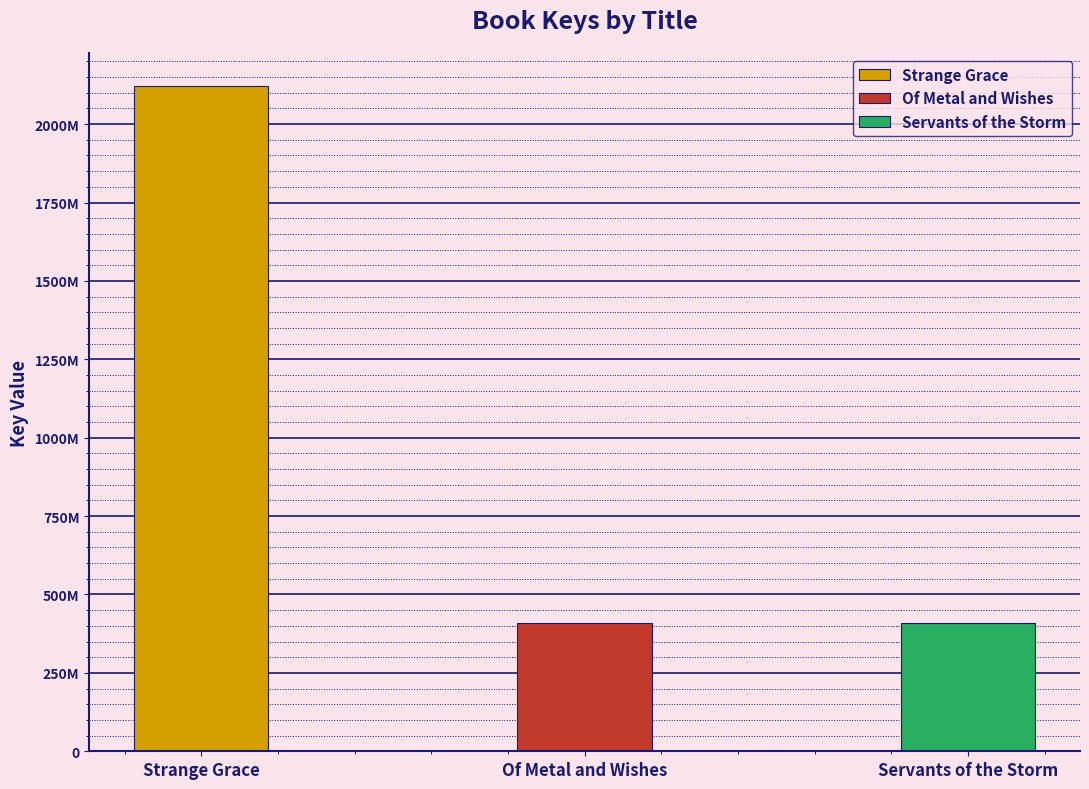

Rank the categories by value from lowest to highest.

Of Metal and Wishes, Servants of the Storm, Strange Grace